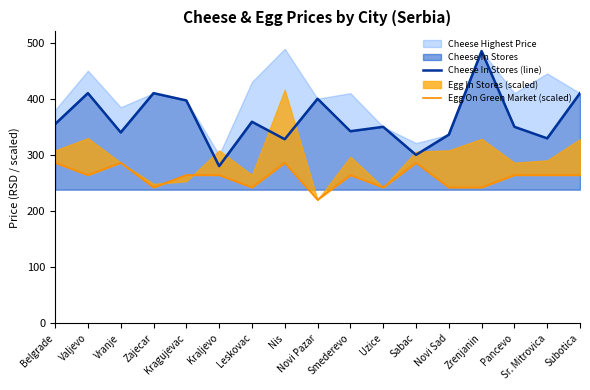

What is the difference between the Cheese In Stores (line) values at Nis and Zajecar?

82.1